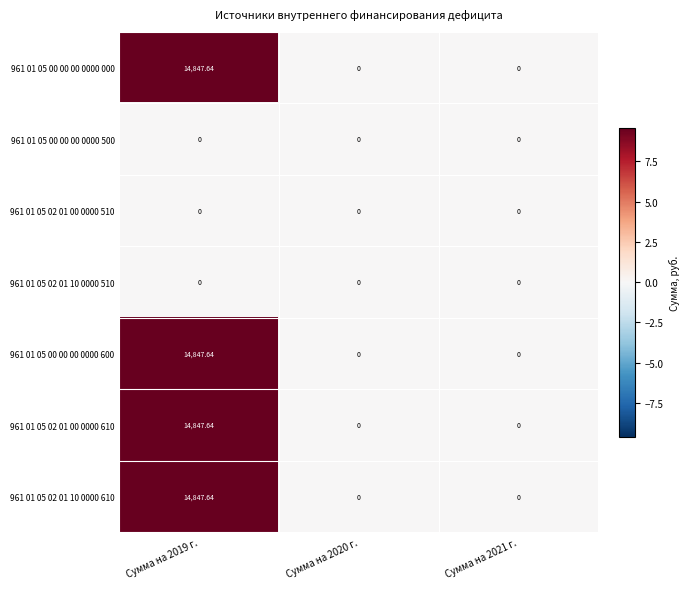

How many series are shown in this chart?

7